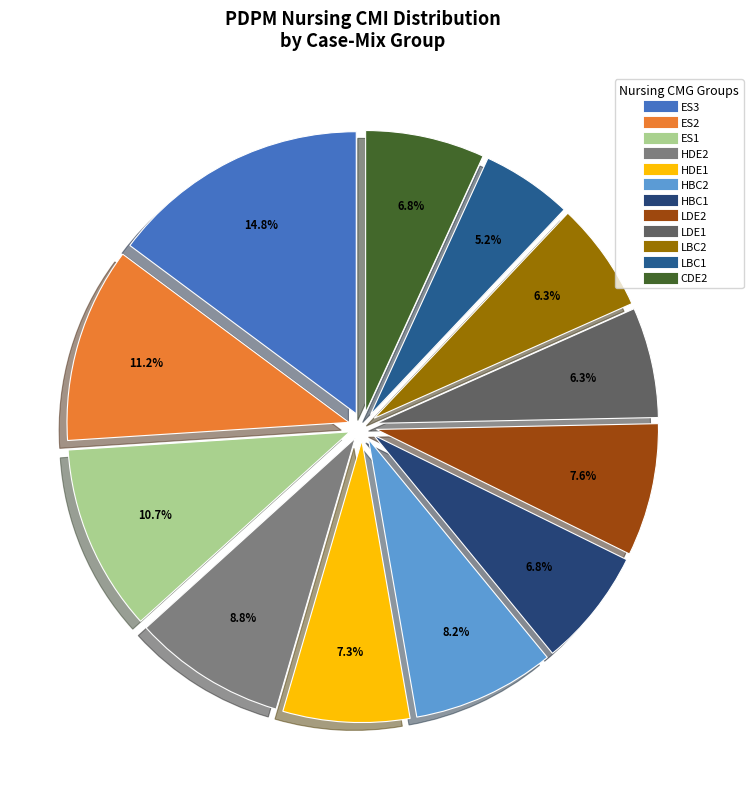

Which slice is the smallest?

LBC1